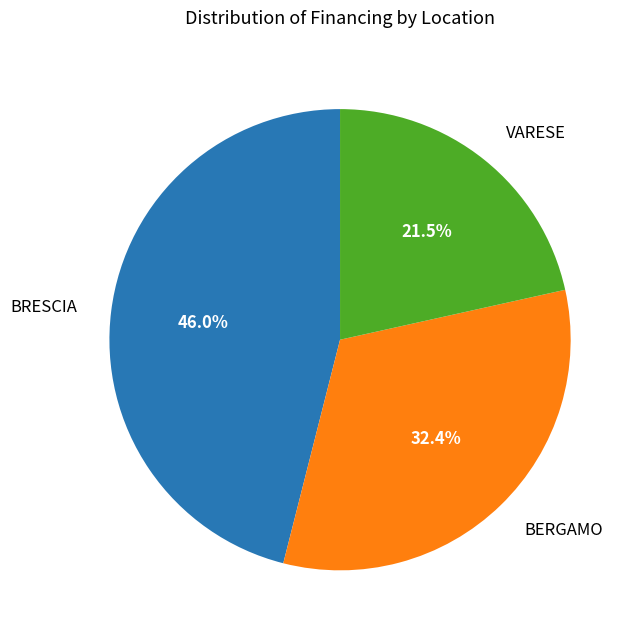

Between BERGAMO and BRESCIA, which is larger?

BRESCIA